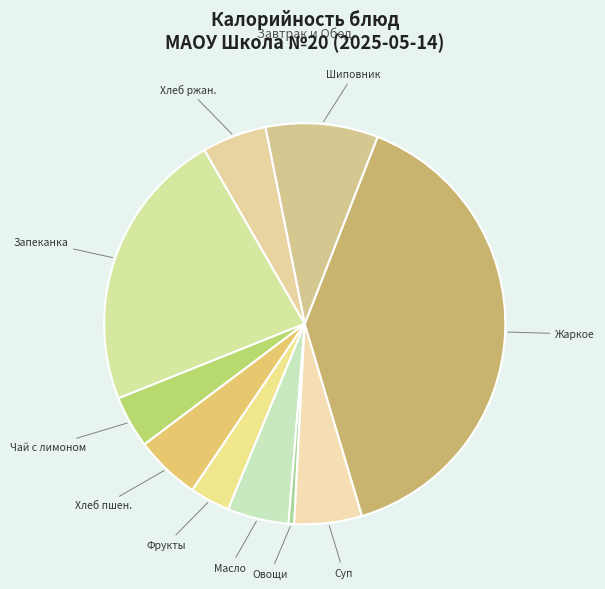

Between Шиповник and Фрукты, which is larger?

Шиповник